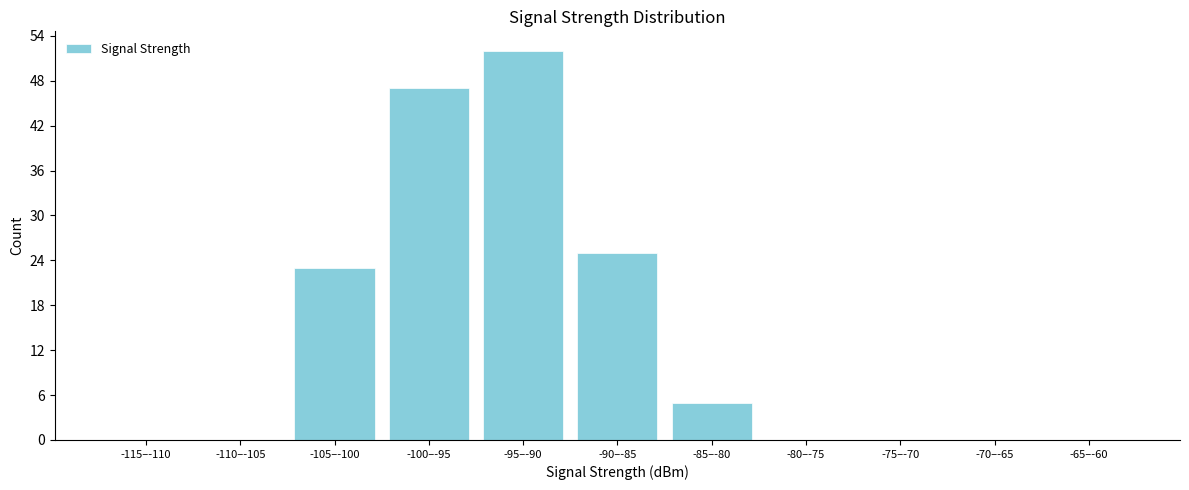

Reading left to right, transcribe all the data shown in this chart.

-115–-110=0	-110–-105=0	-105–-100=23	-100–-95=47	-95–-90=52	-90–-85=25	-85–-80=5	-80–-75=0	-75–-70=0	-70–-65=0	-65–-60=0